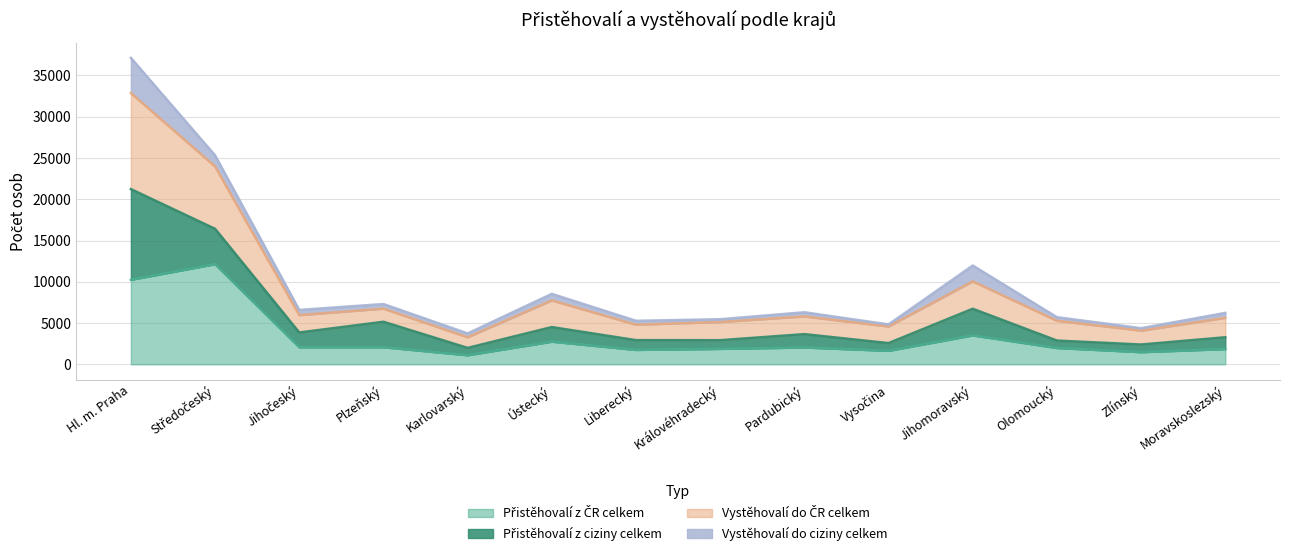

How many lines are shown in the chart?

4